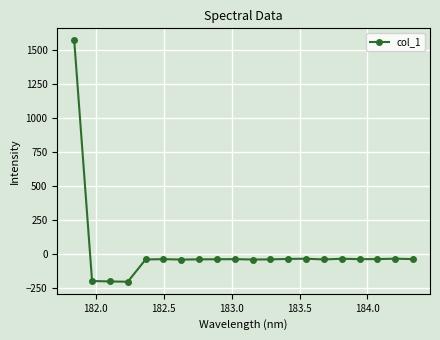

Does the chart have visible grid lines?

Yes